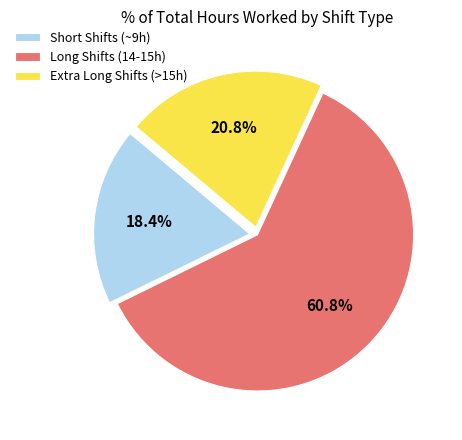

What is the smallest slice in the pie chart?

Short Shifts (~9h)